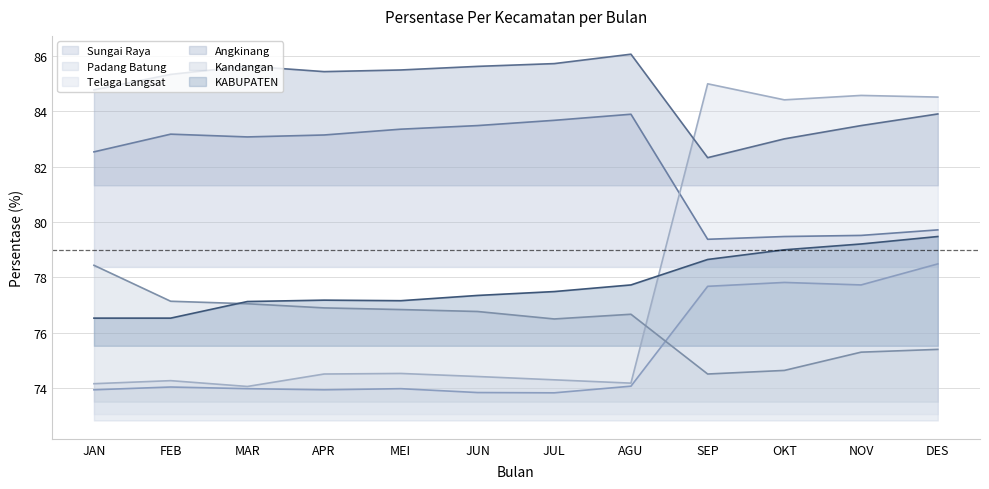

At how many categories does at least one series exceed 77?

12